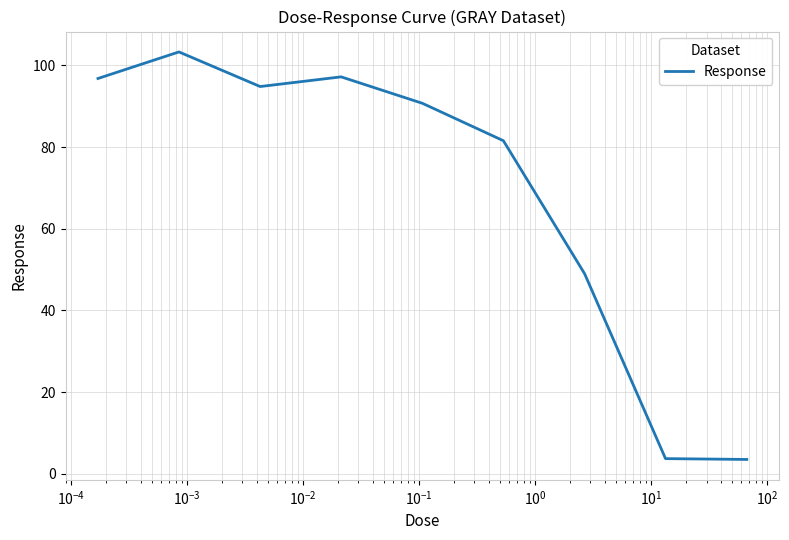

What is the difference between the maximum and minimum values?

99.8